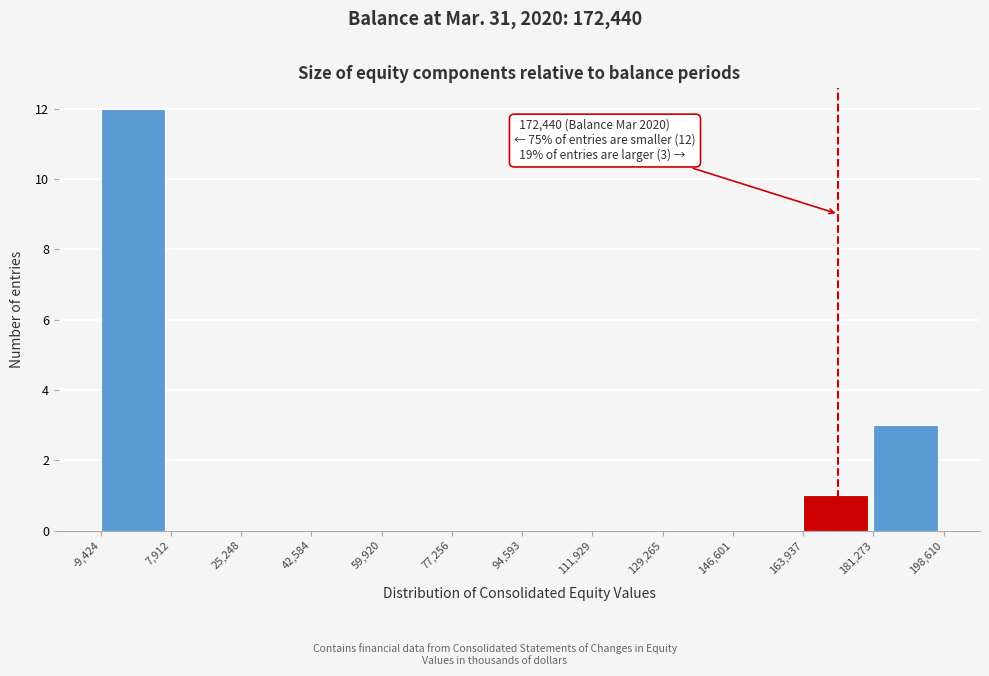

Which range on the x-axis has the tallest bar?

-9,424 to 7,912